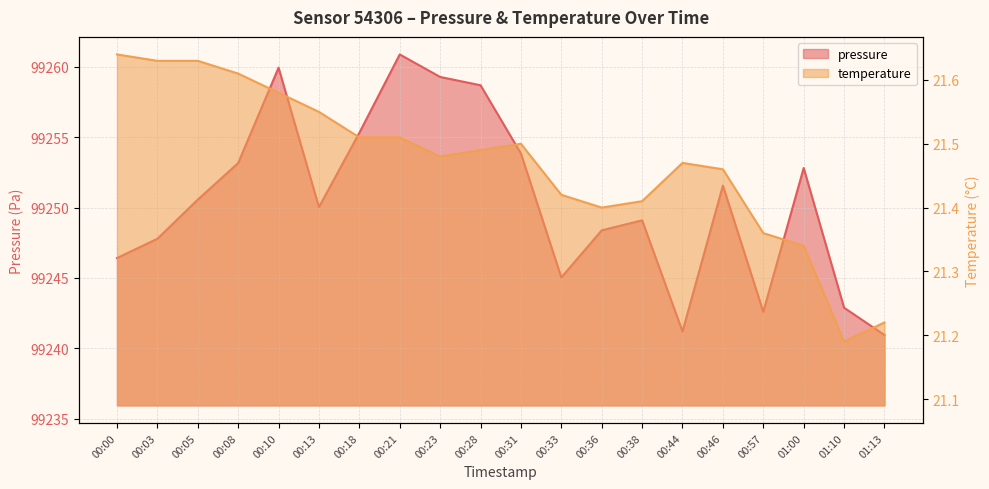

Rank the series by their average value, from highest to lowest.

pressure, temperature